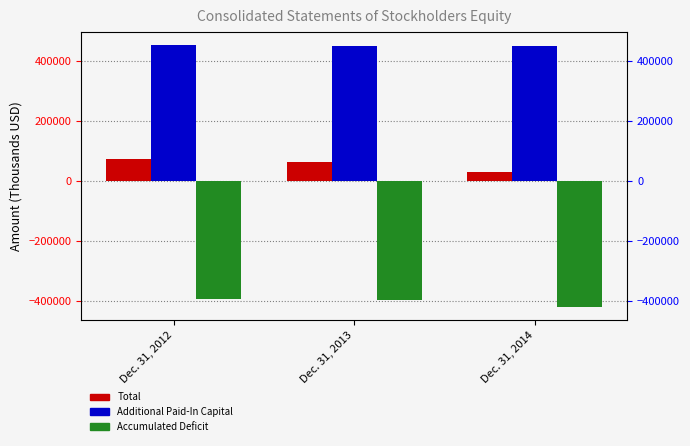

What is the sum of the Additional Paid-In Capital values at Dec. 31, 2012 and Dec. 31, 2014?

903062